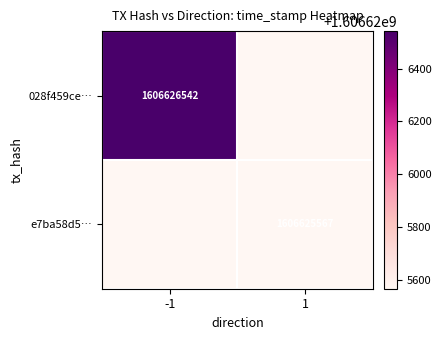

Reading left to right, list all the values displayed in this chart.

028f459ce0916bf278bd7759a3d7600d8b3046c: -1	1606626542
e7ba58d5878314b84ad0a094fa09595e1d50804: 1	1606625567